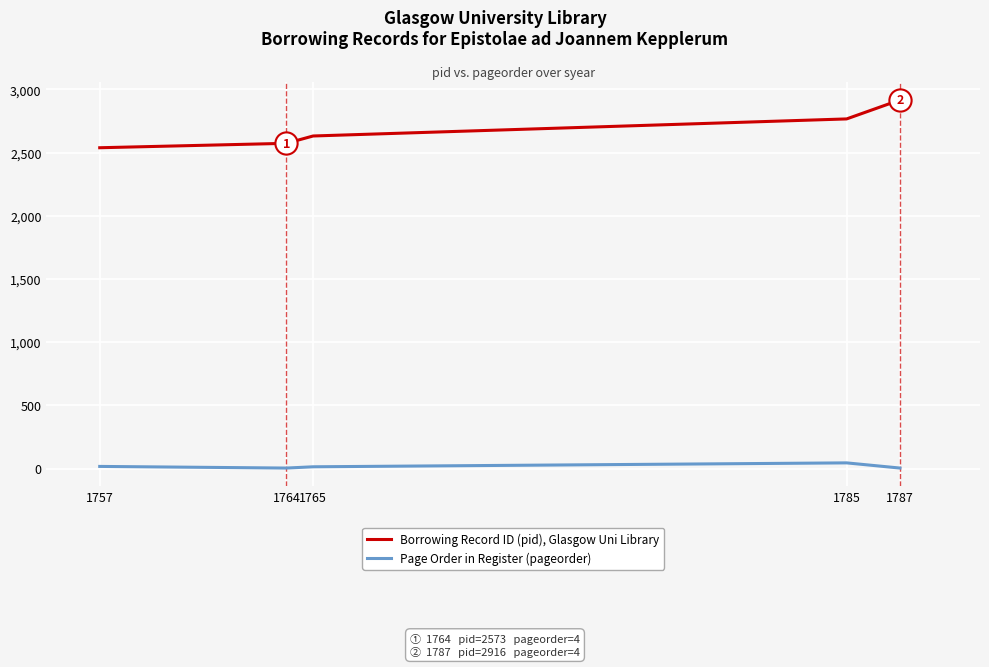

Is the value of Borrowing Record ID (pid), Glasgow Uni Library at 1785 greater than the value of Page Order in Register (pageorder) at 1785?

Yes